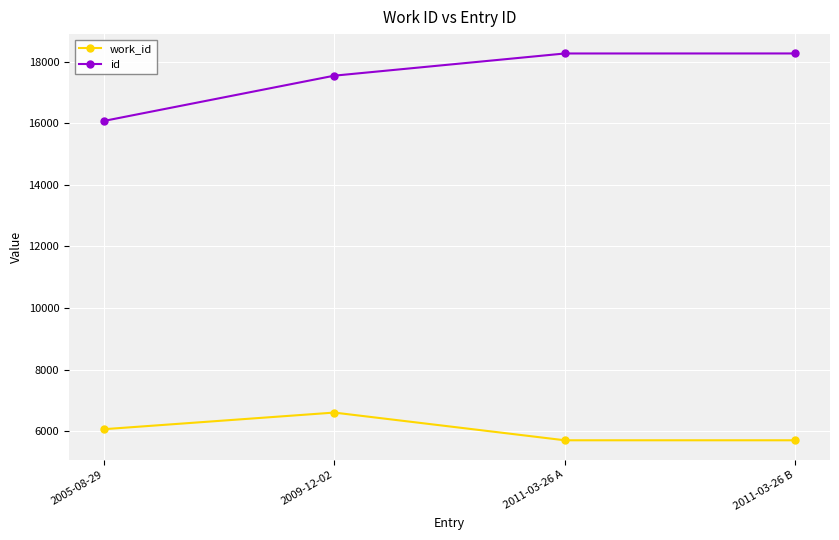

What is the average value of the id series?

17534